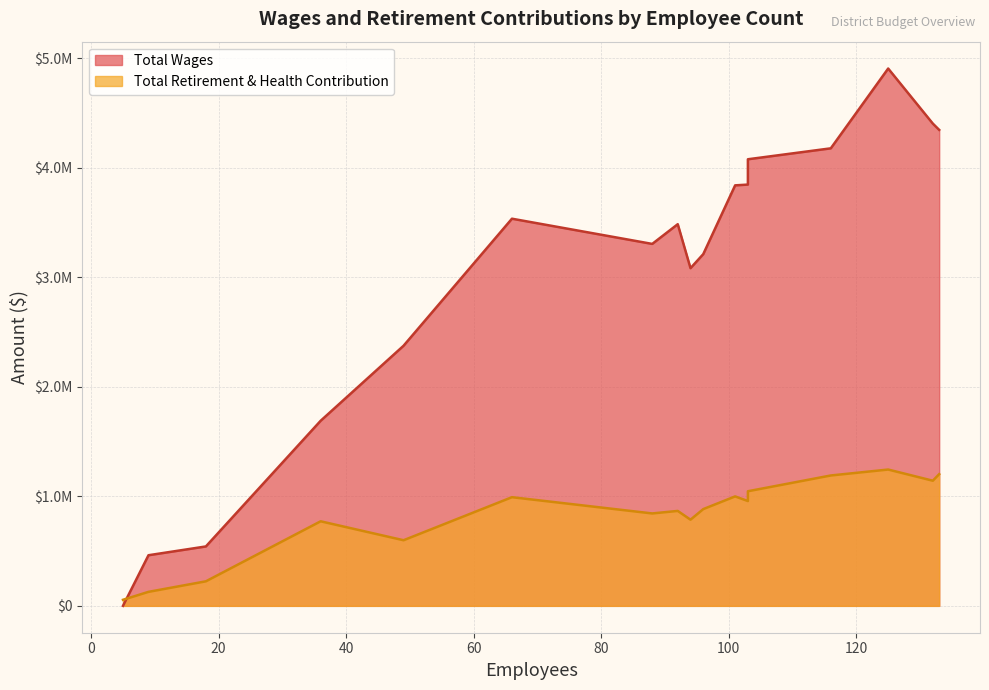

What is the difference between the second highest and minimum values in the Total Wages series?

4402888